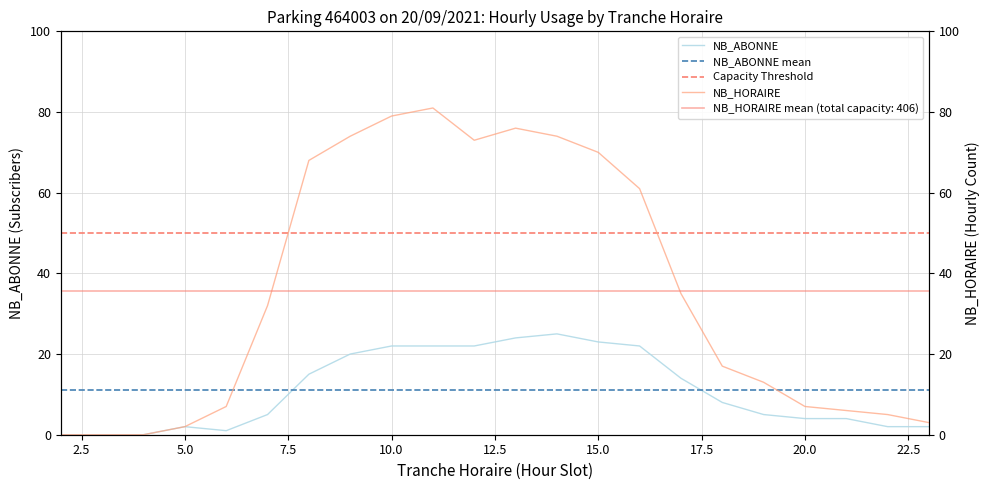

The value of NB_HORAIRE at 5 is 3. True or false?

False